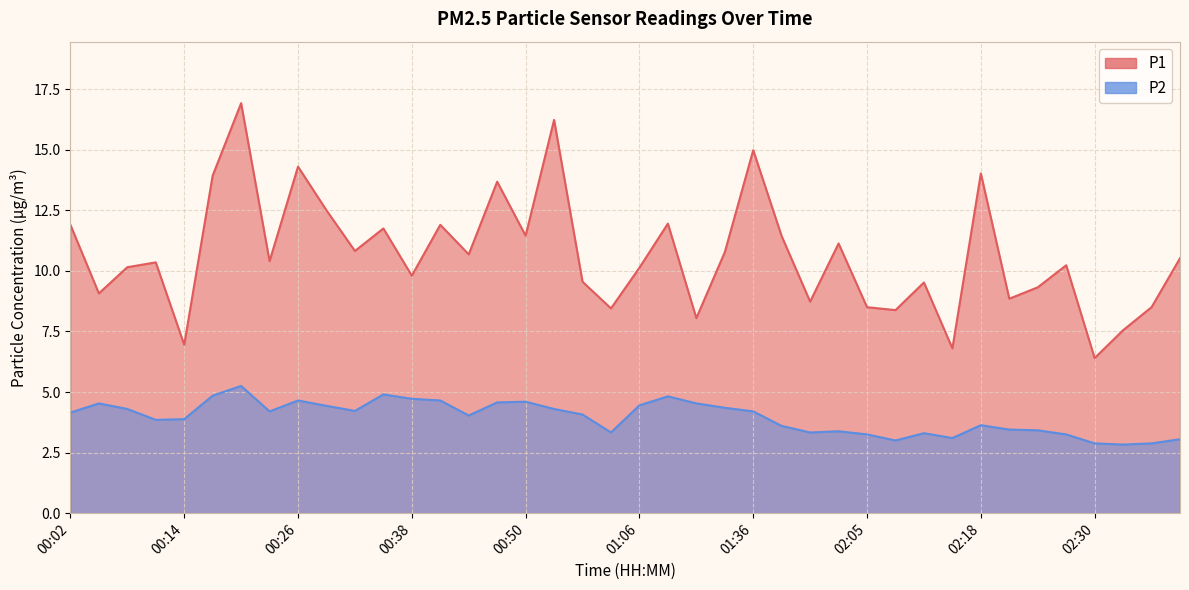

Where is the first local minimum for P1?

00:05